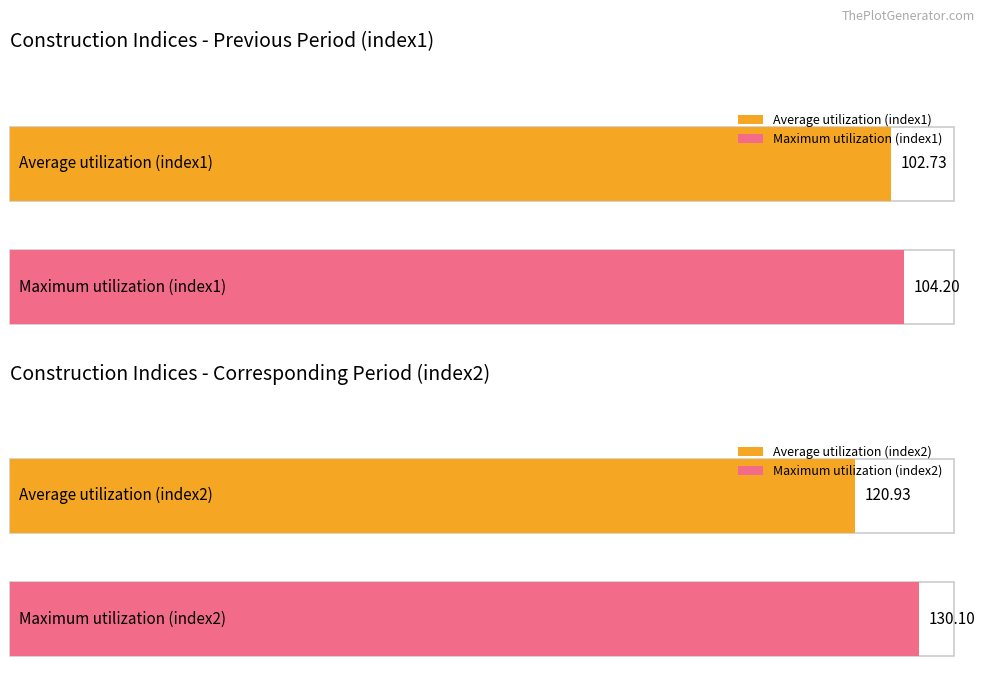

What is the maximum value for index2?

130.1